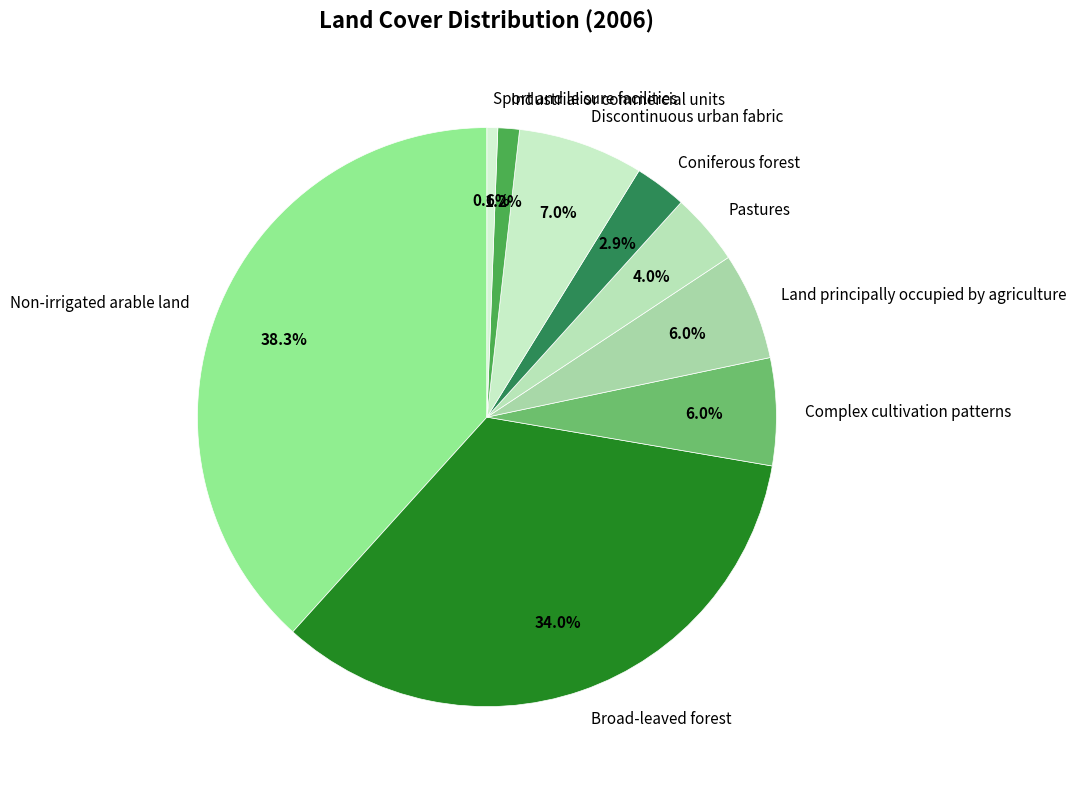

Does Pastures account for over 50% of the chart?

No